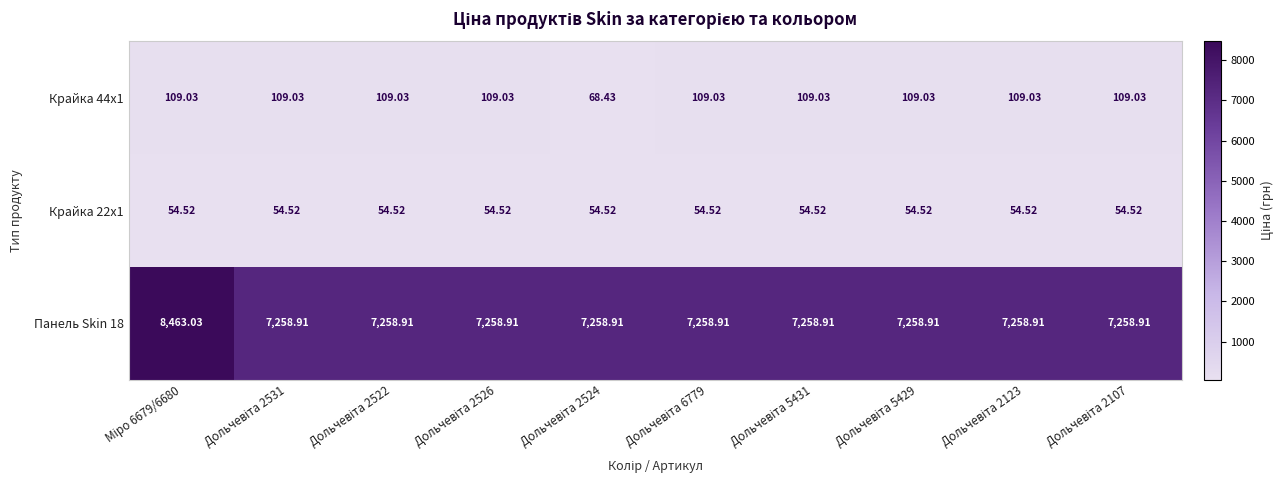

How many distinct data groups are displayed?

3